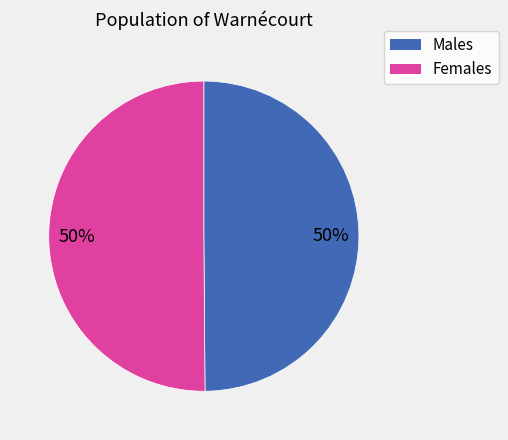

To the nearest percent, what is the average slice percentage?

50%